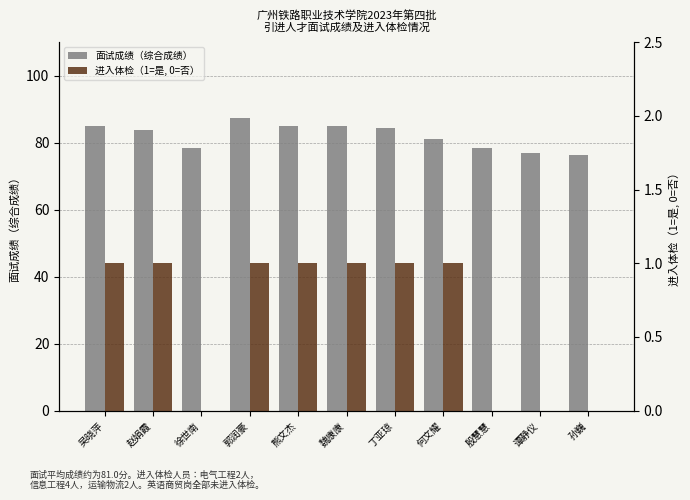

What is the difference between the maximum and minimum values in the 进入体检（1=是, 0=否） series?

1.0